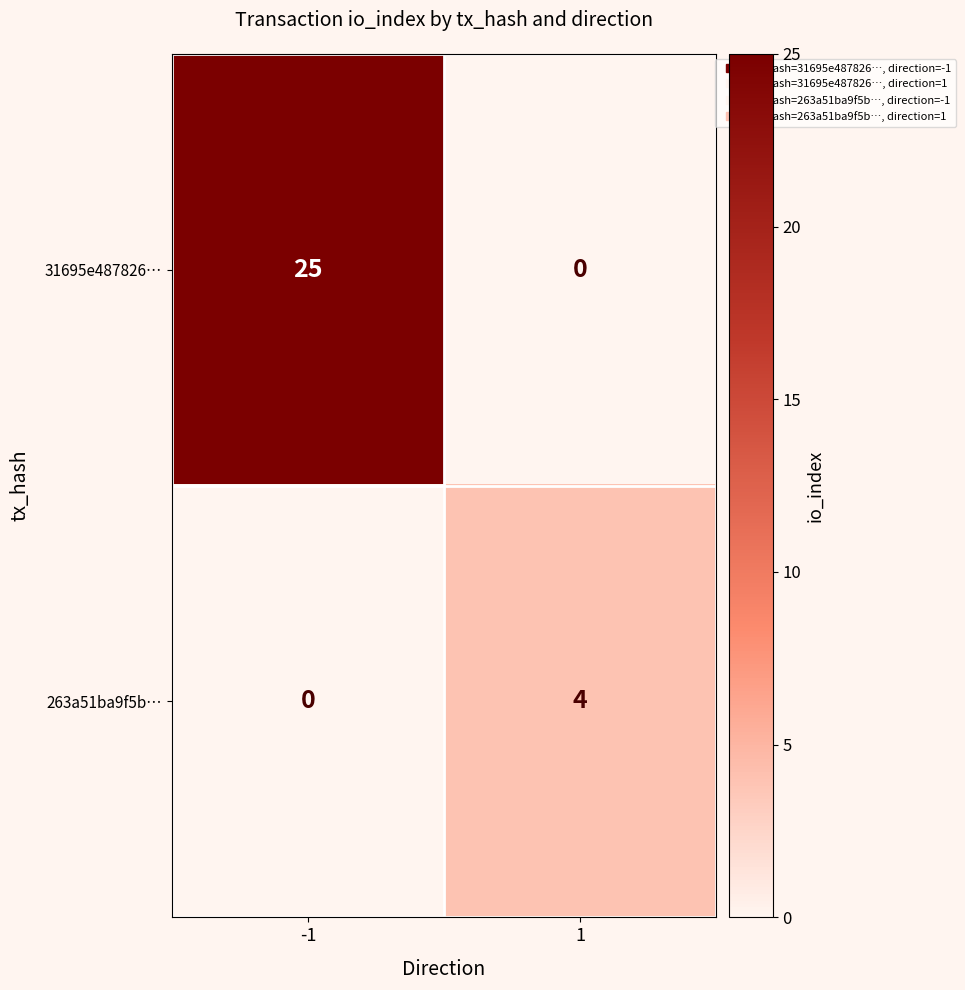

Reading left to right, list all the values displayed in this chart.

31695e487826…: 25	0
263a51ba9f5b…: 0	4